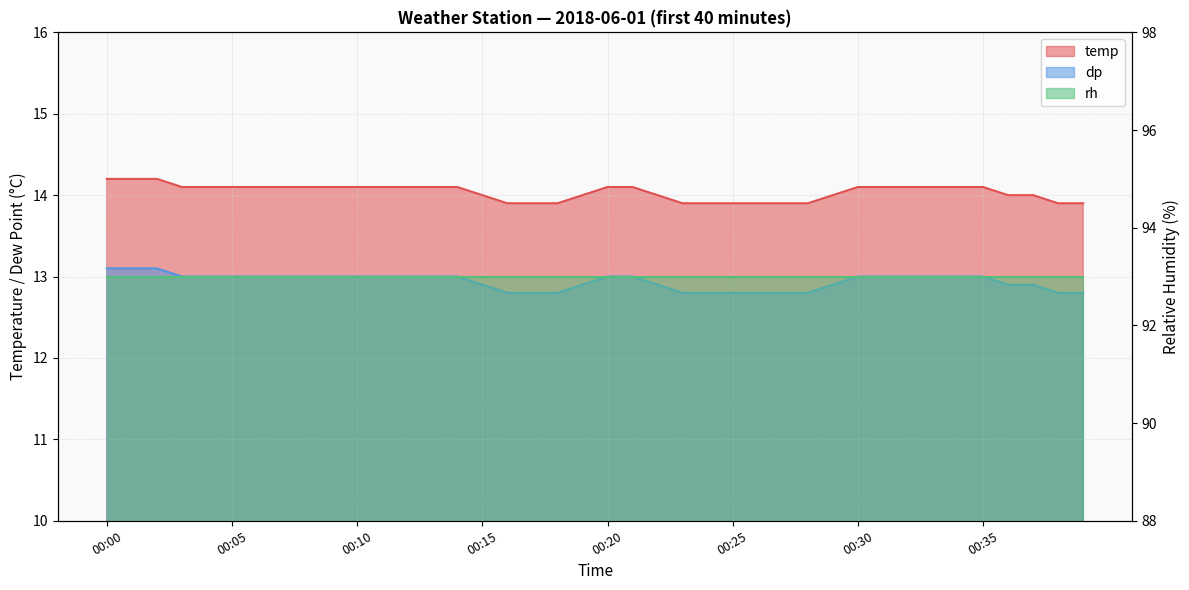

What is the value of the dp point at the 27th from the left?

12.8